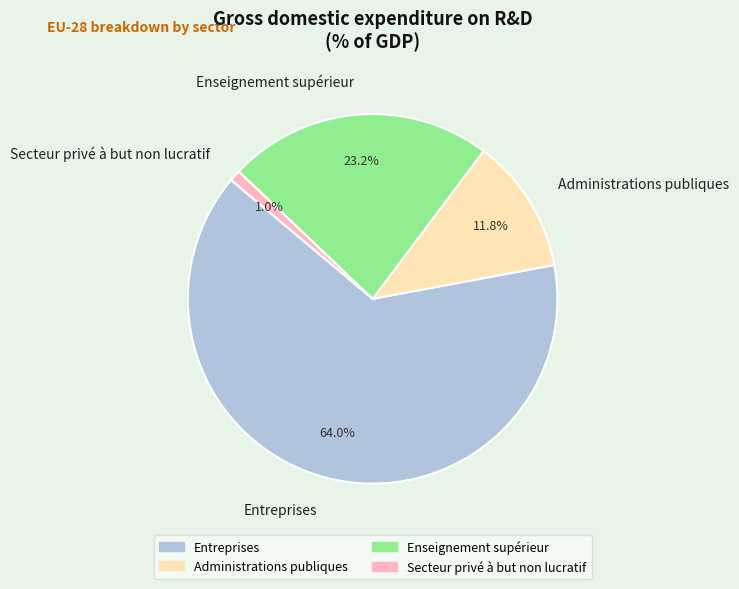

To the nearest percent, what is the difference between the largest and smallest slice percentages?

63%